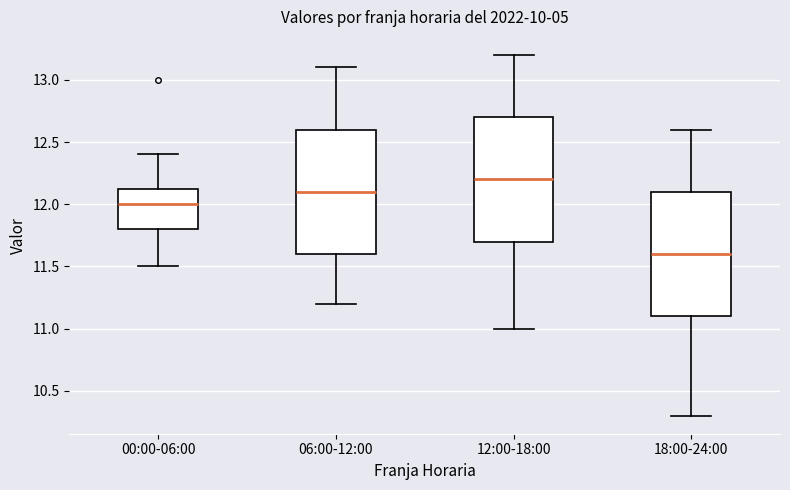

Where does the median line of the box for 06:00-12:00 sit on the y-axis? The values are not printed on the chart, so give them approximately, as read against the axis.

12.10